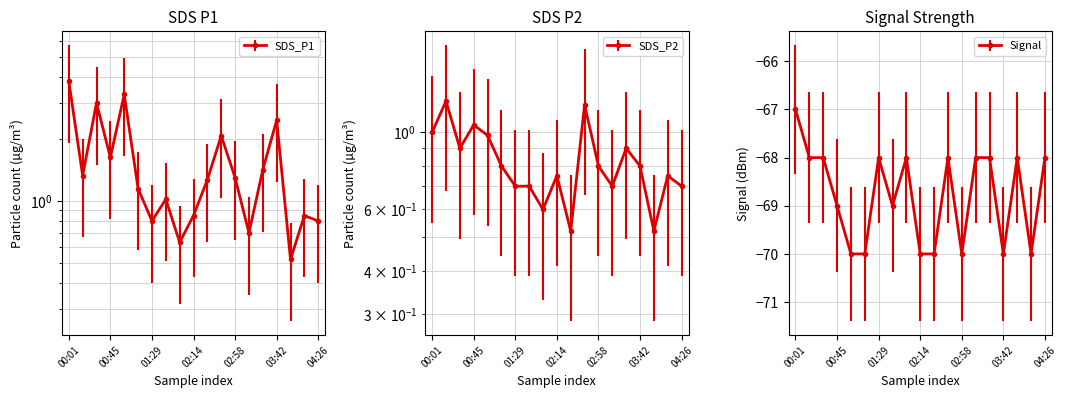

What is the approximate value of Signal at 02:58?

-70.0